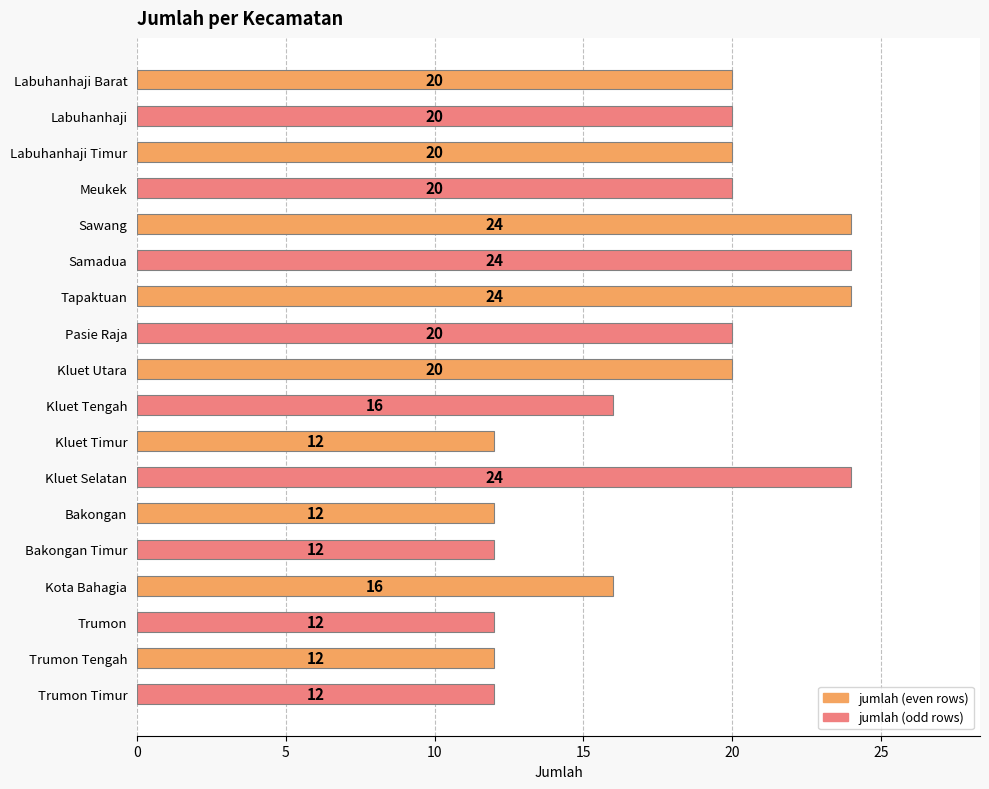

What is the greatest value displayed?

24